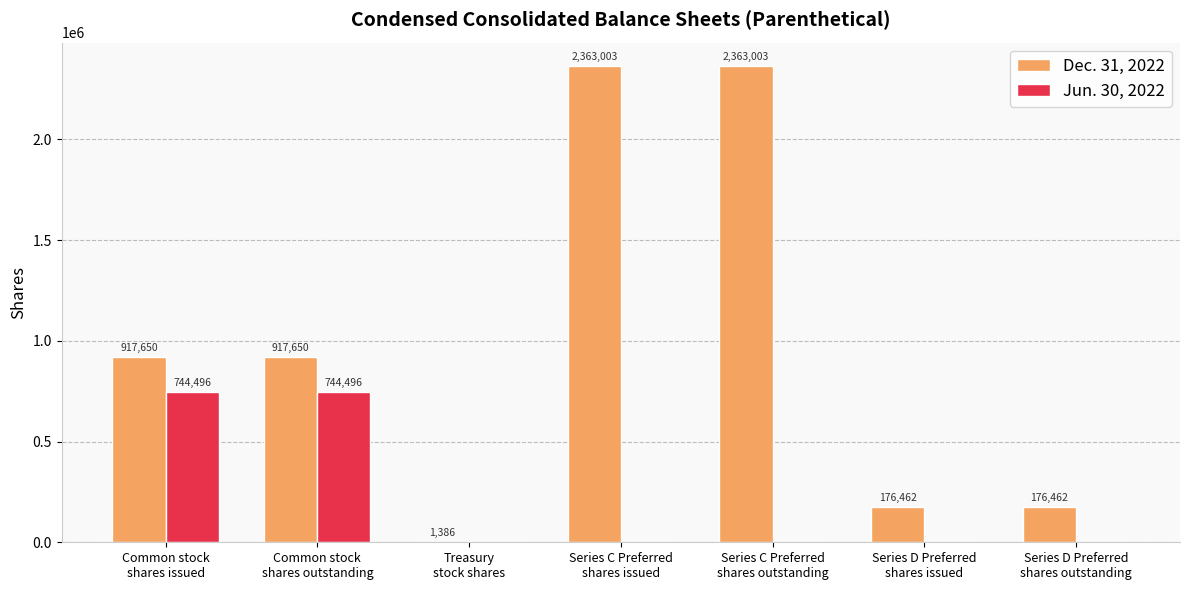

What is the sum of all Jun. 30, 2022 values?

1488992